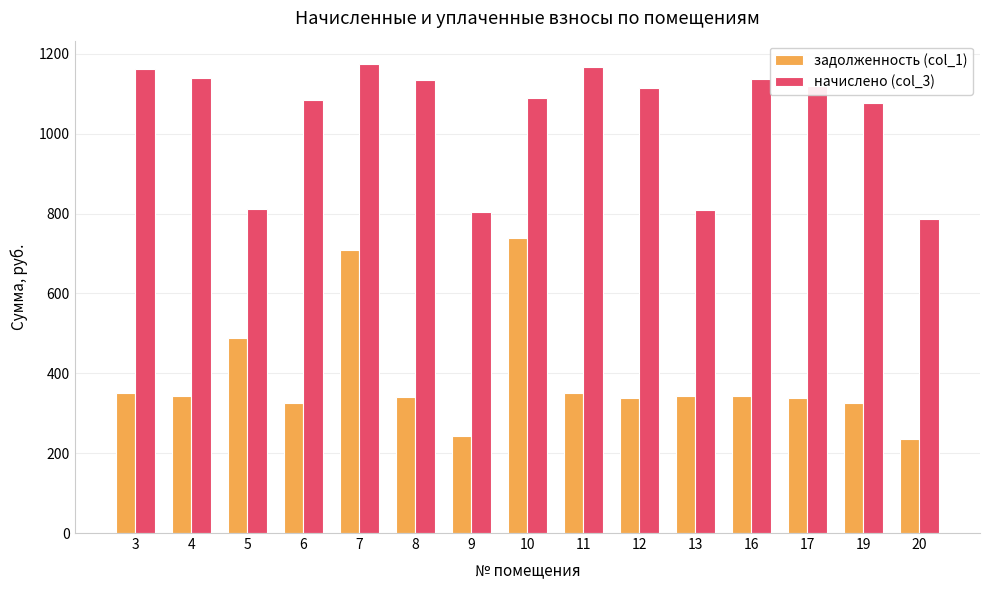

What is the greatest value displayed?

1174.6